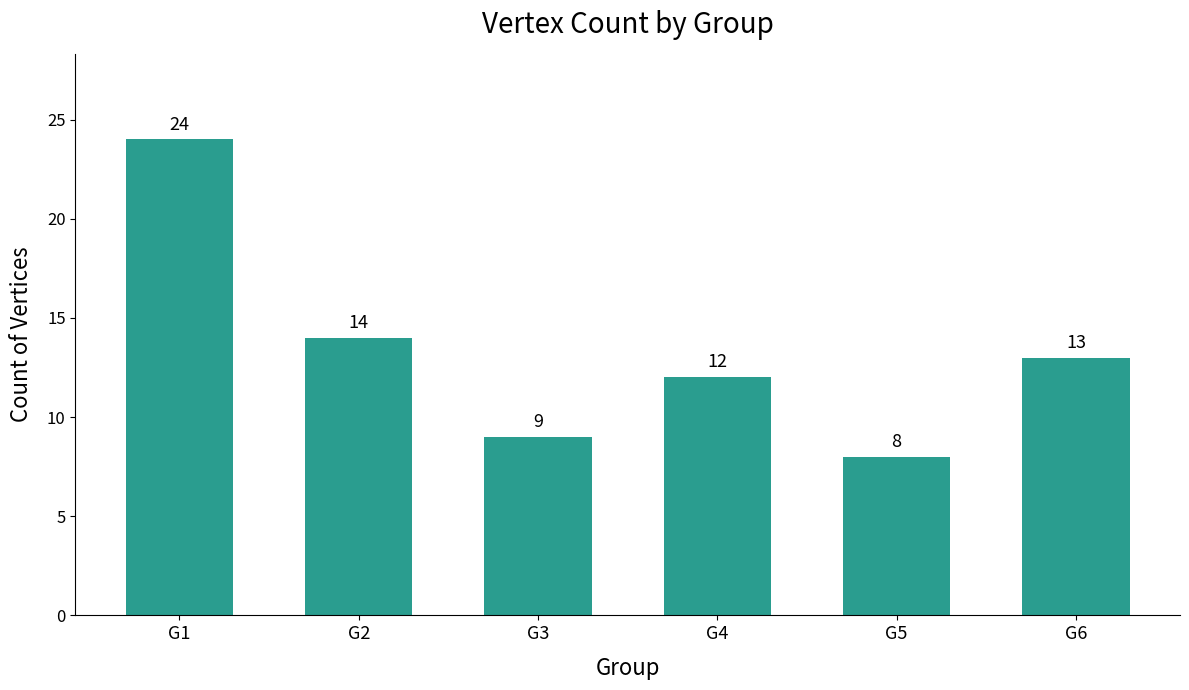

Rank the categories by value from lowest to highest.

G5, G3, G4, G6, G2, G1